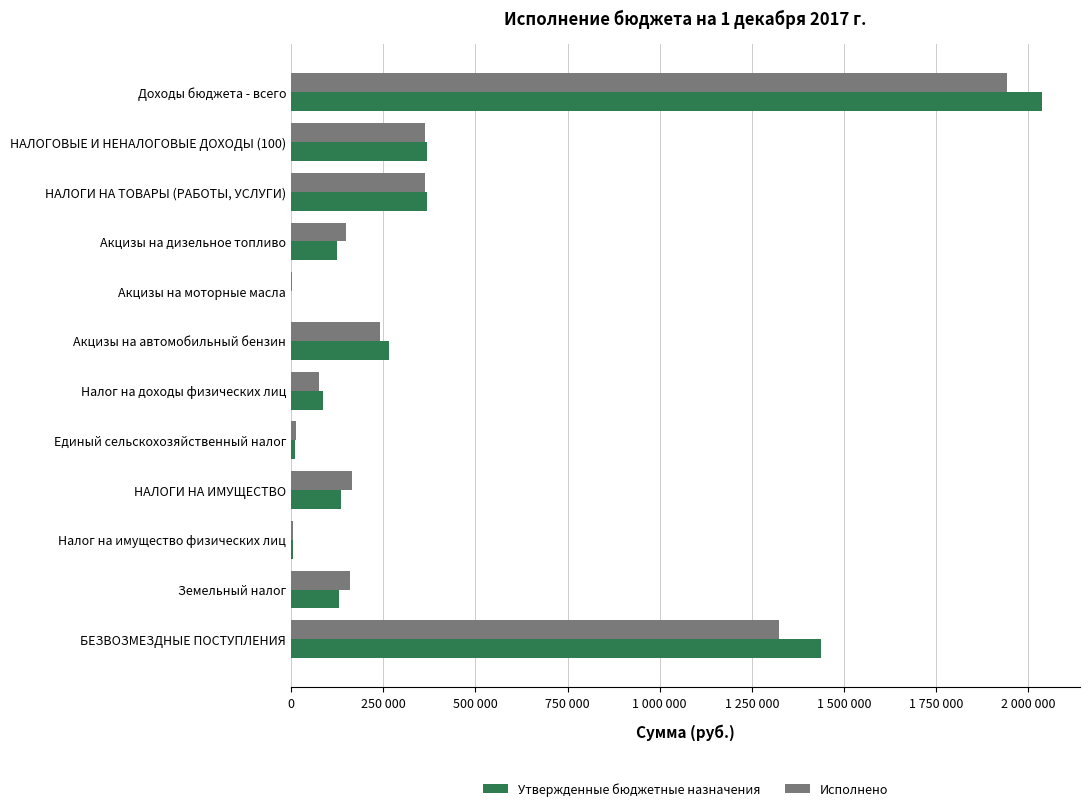

What are all the series names shown in the legend?

Утвержденные бюджетные назначения, Исполнено